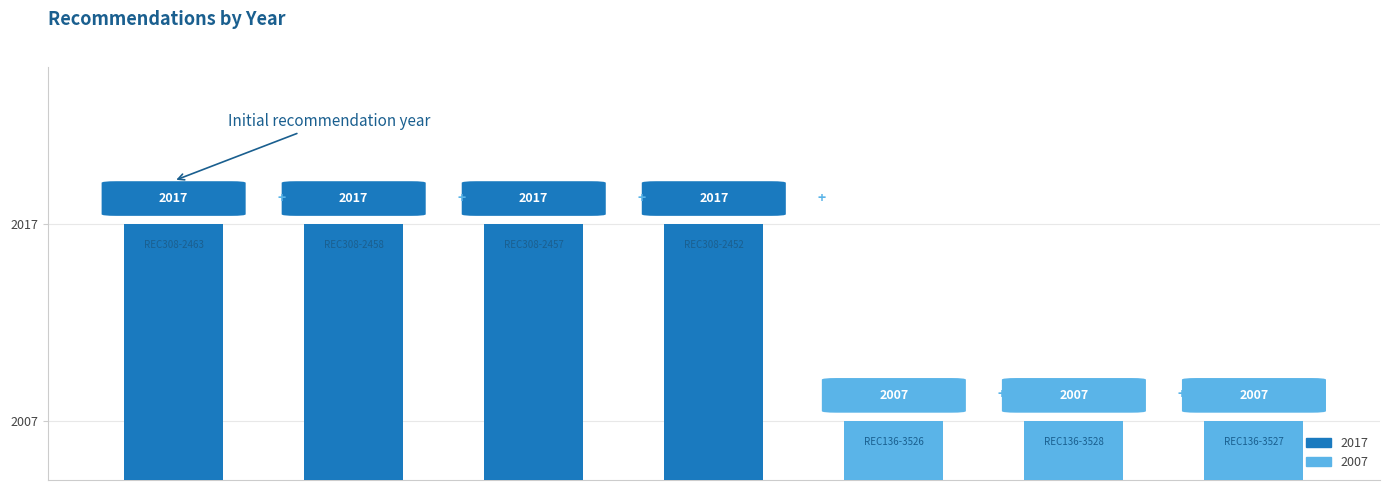

Reading left to right, what are all the values shown in this chart?

2017	2017	2017	2017	2007	2007	2007